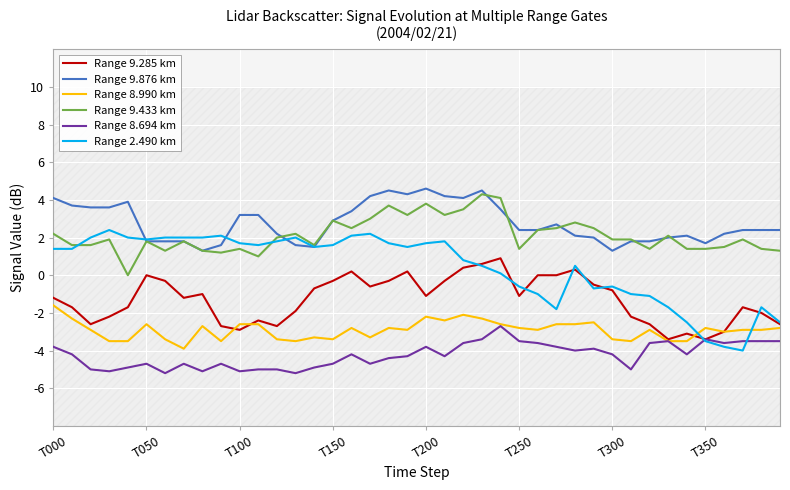

How many distinct data groups are displayed?

6